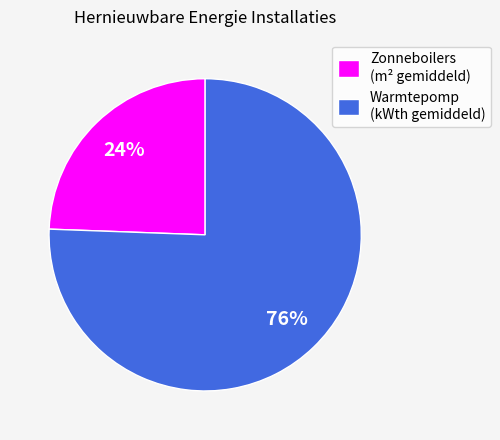

To the nearest percent, what is the average slice percentage?

50%